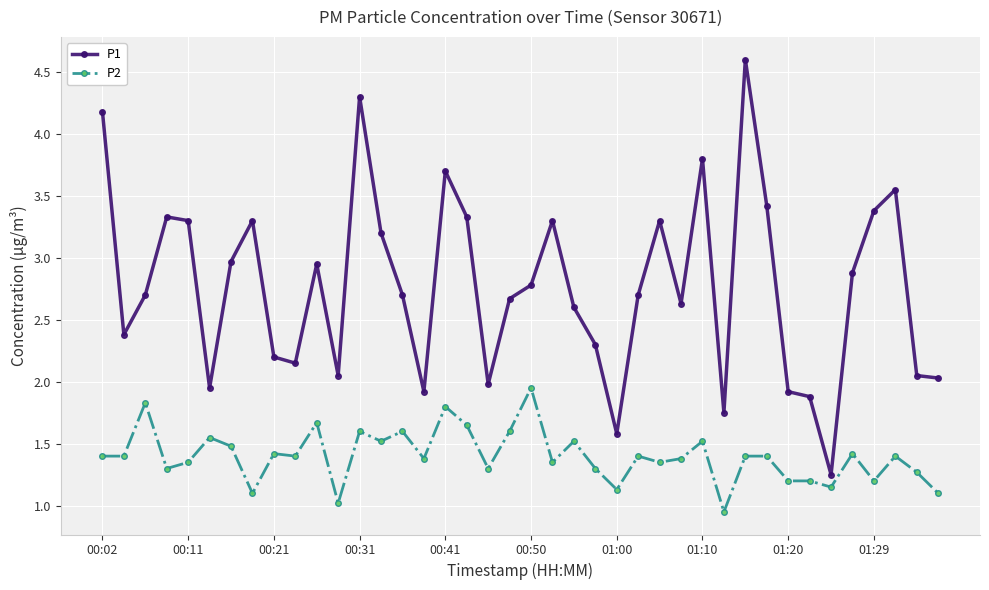

True or false: P2 has more than 1 points higher than both neighbors.

True